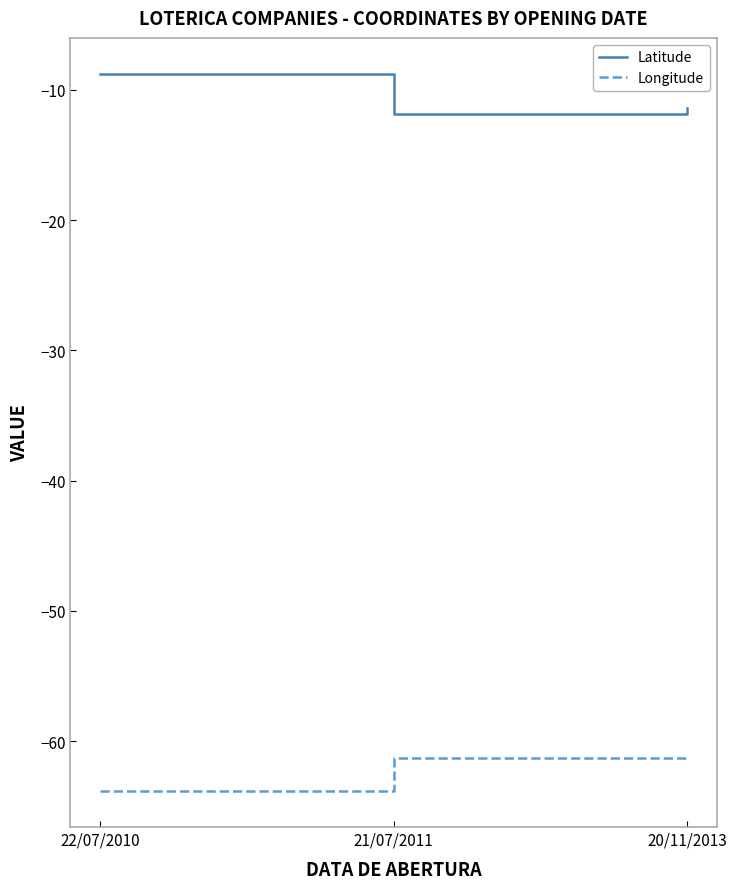

What position from the right is 22/07/2010?

3